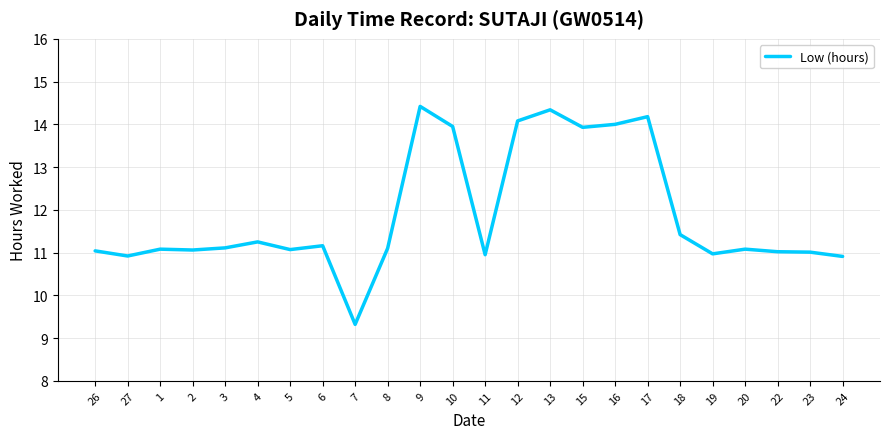

Which has a higher value, 13 or 24?

13